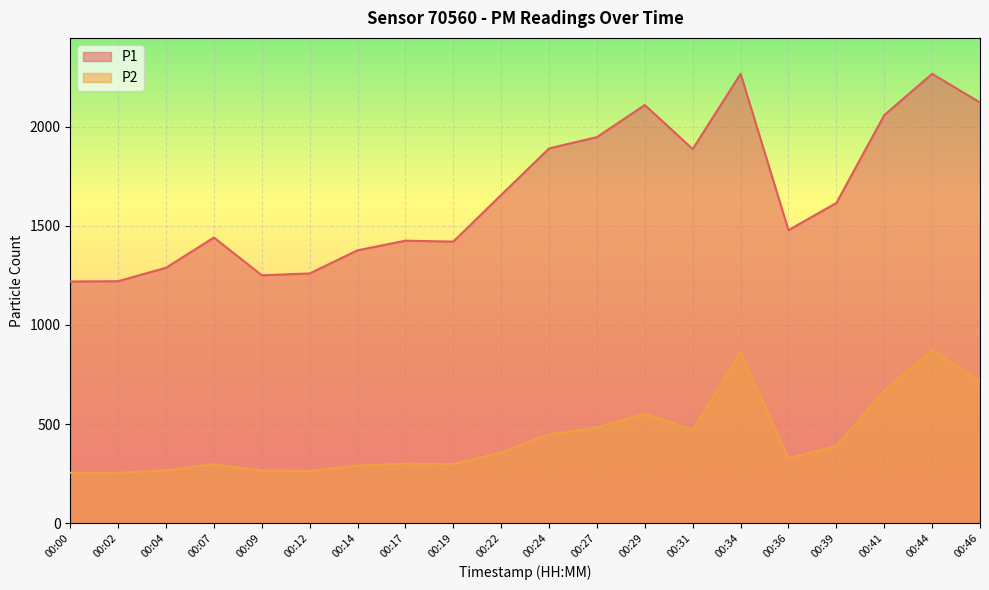

True or false: P1 and P2 cross at least once.

False